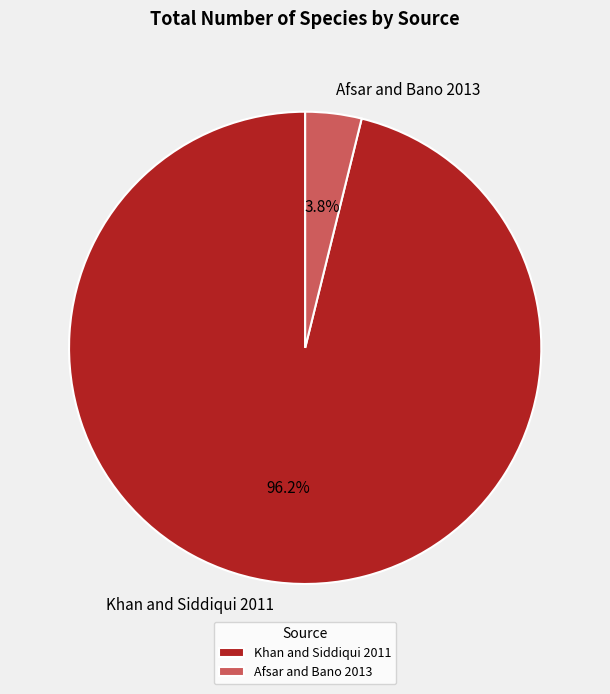

To the nearest percent, what portion does Khan and Siddiqui 2011 represent?

96%